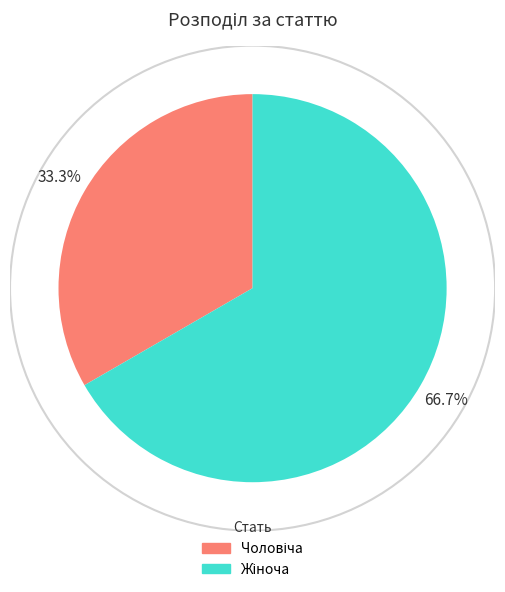

Does any single category account for the majority?

Yes